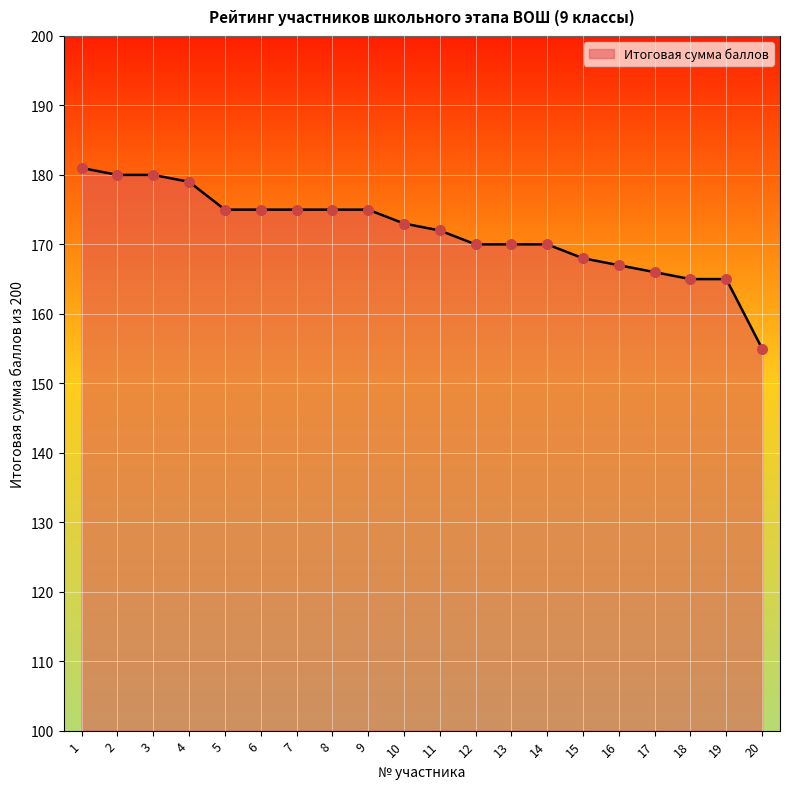

What is the change in value from 2 to 18?

-15